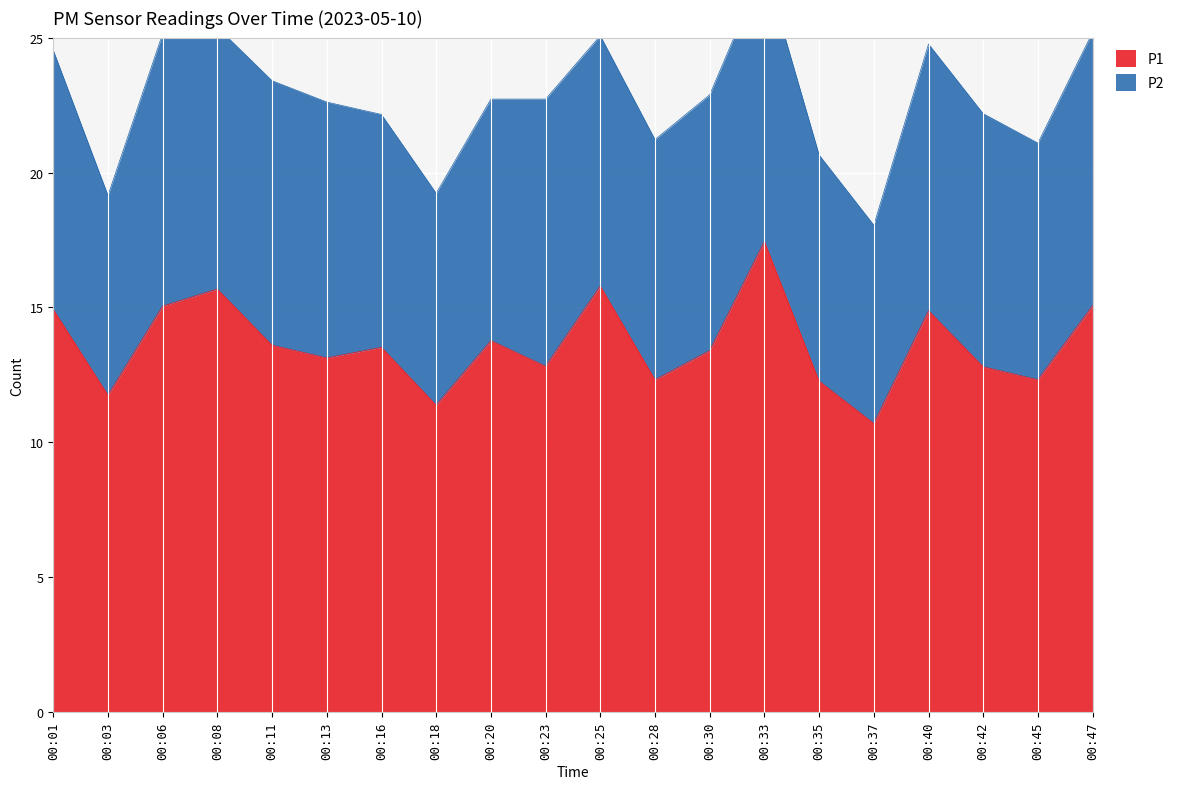

What is the change in value from 00:01 to 00:30?

-1.5